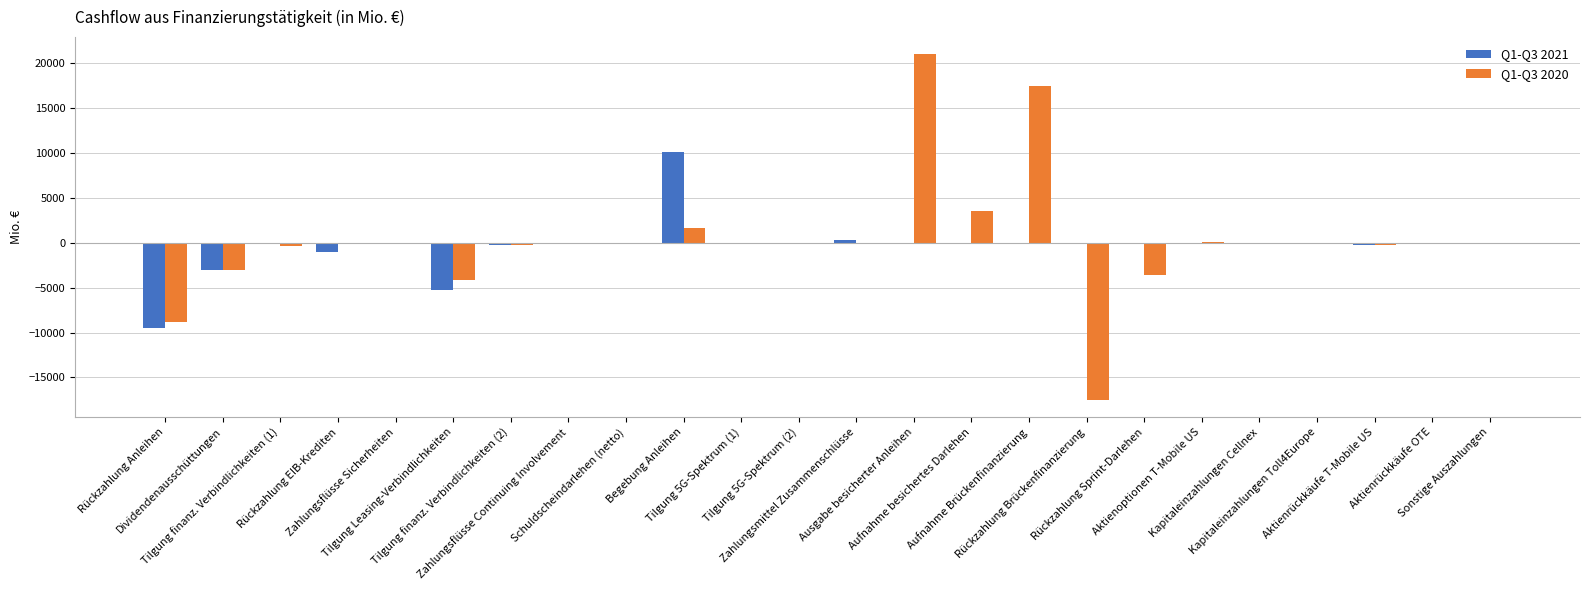

What is the label of the 22nd bar from the right?

Tilgung finanz. Verbindlichkeiten (1)